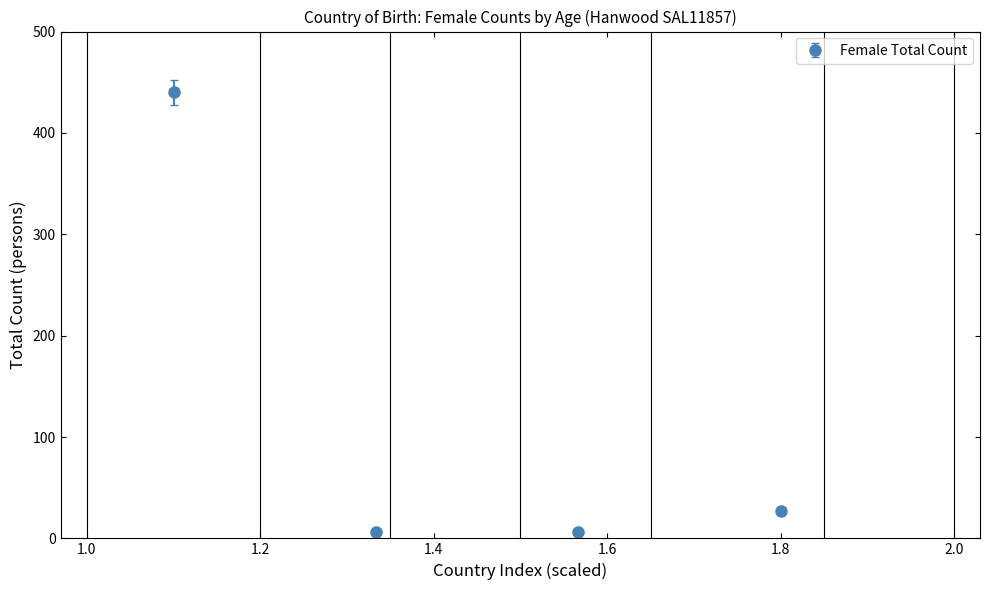

True or false: the data has more than 1 interior local peaks.

False